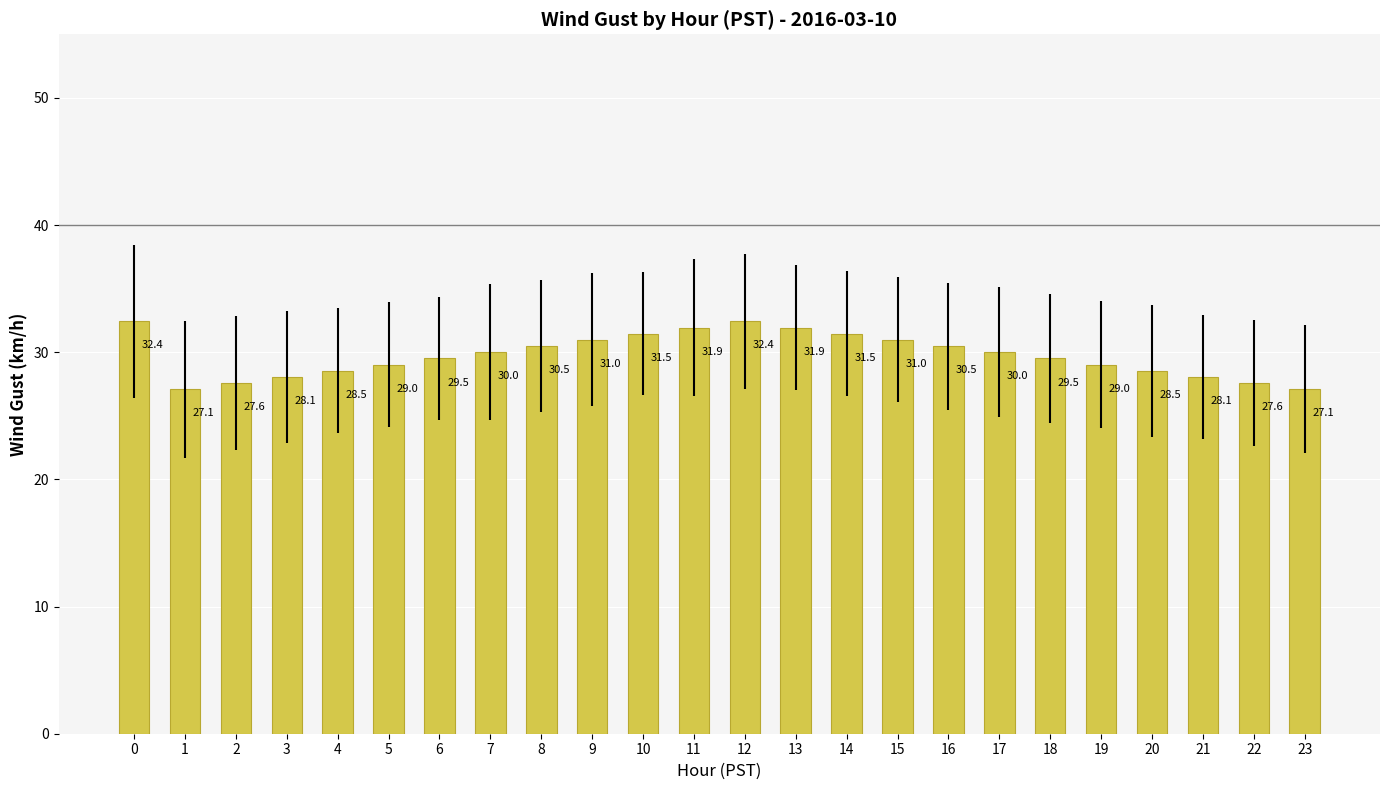

What is the sum of the values at 20 and 13?

60.5